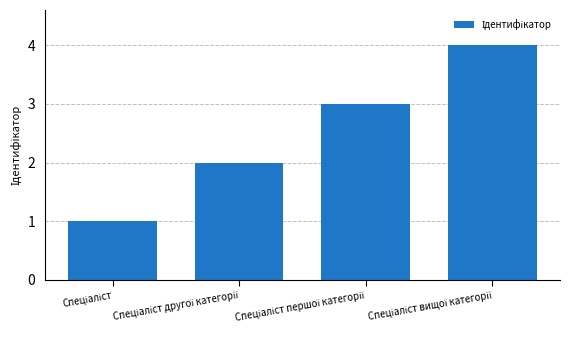

Are the bars grouped side by side (vs. stacked)?

No